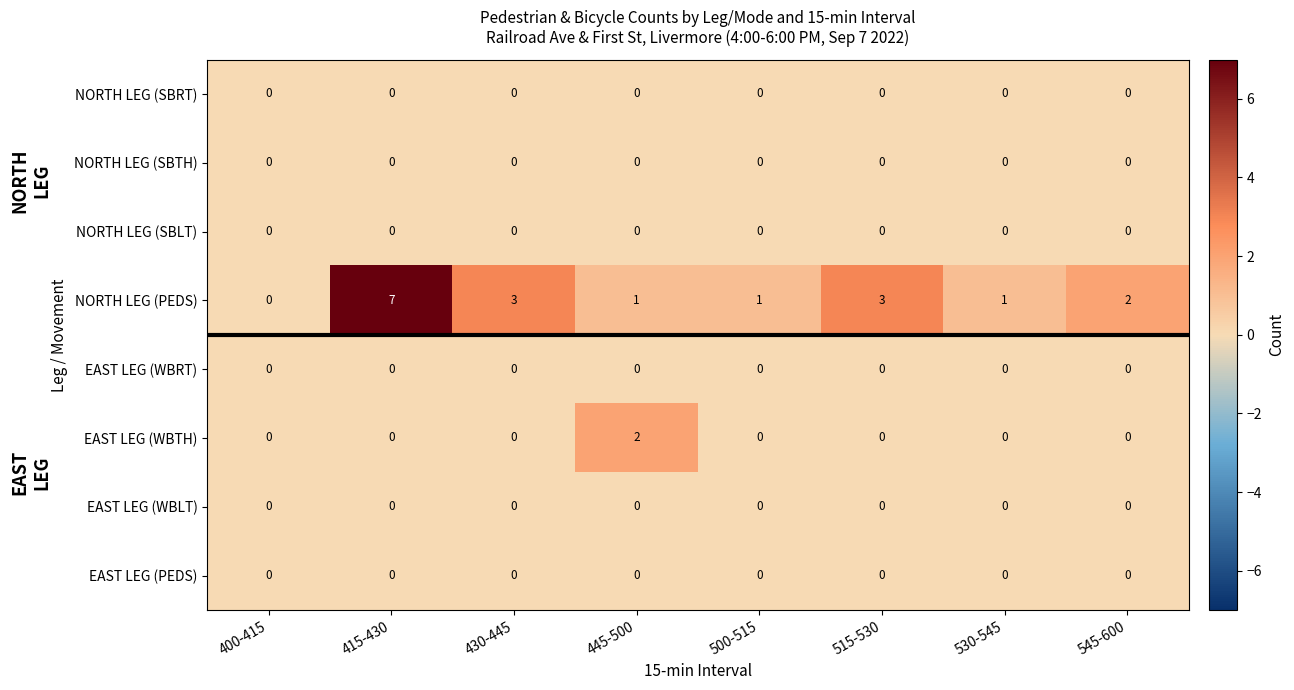

Which series changed the most between 500-515 and 545-600?

NORTH LEG (PEDS)